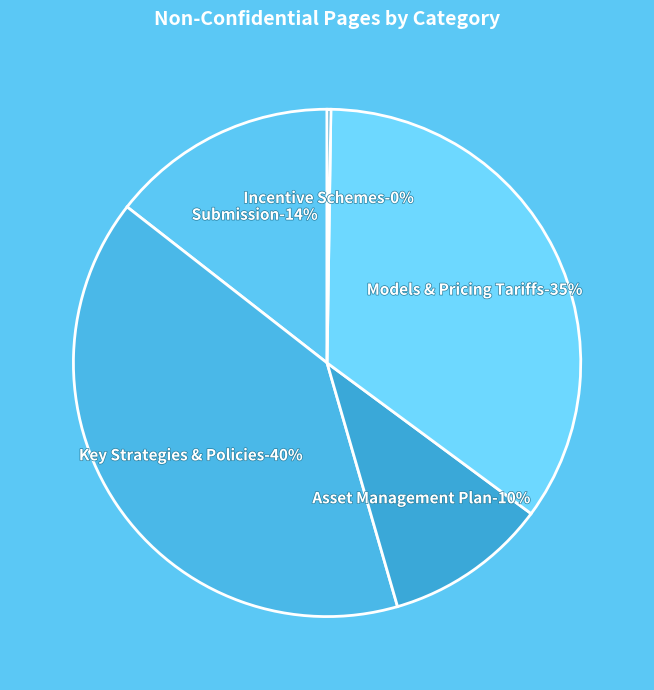

True or false: Models & Pricing Tariffs accounts for 28% of the total.

False